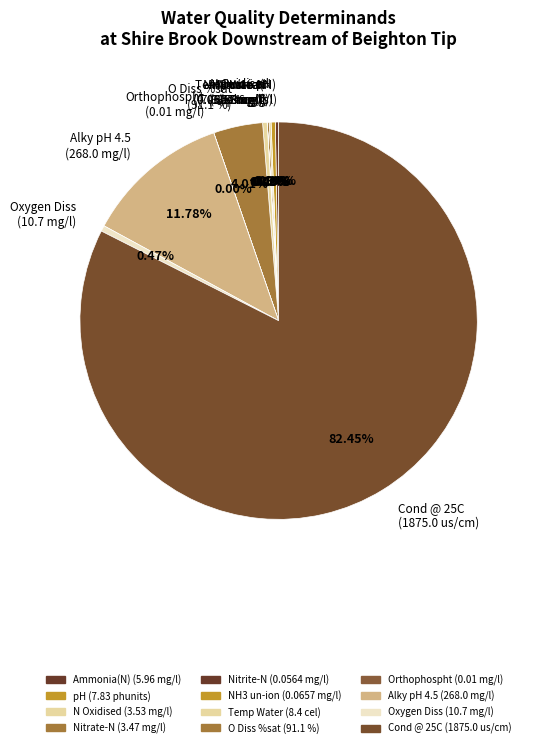

The O Diss %sat
(91.1 %) slice represents 17% of the pie. True or false?

False